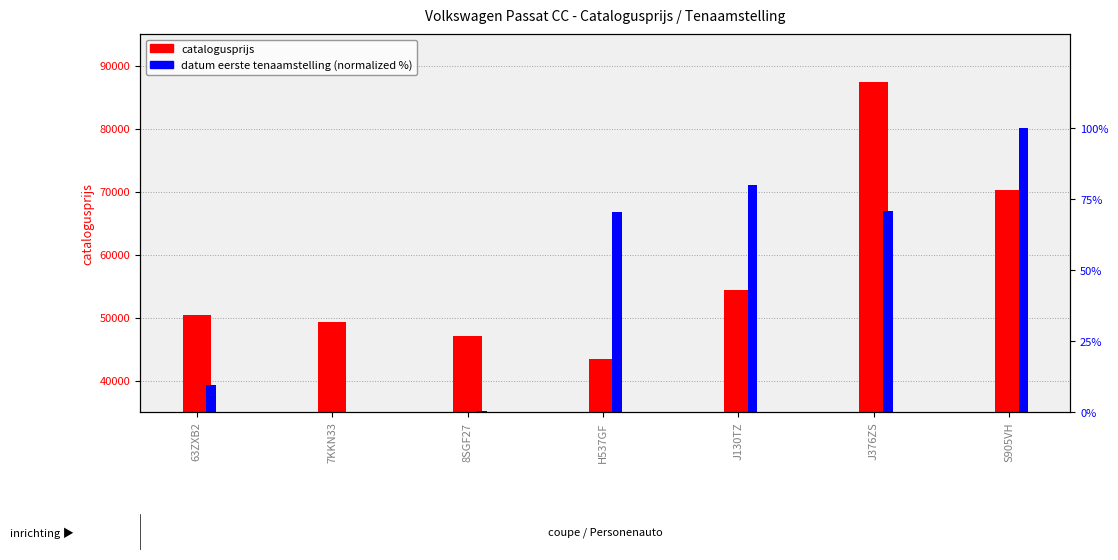

At how many categories does at least one series exceed 42510?

7